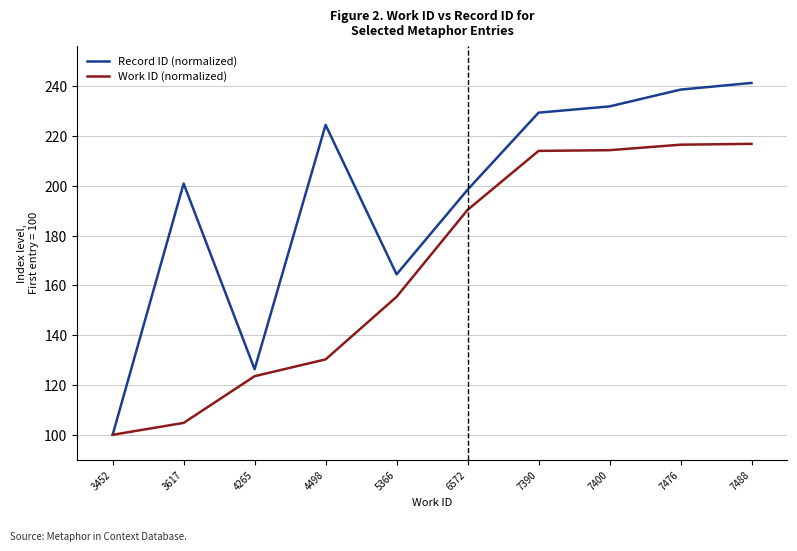

Is the value of Record ID (normalized) at 5366 greater than the value of Work ID (normalized) at 4265?

Yes